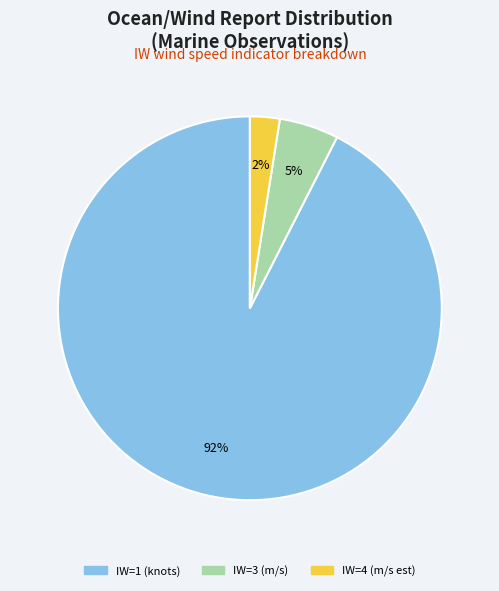

What percentage is the IW=4 (m/s est) slice, to the nearest percent?

3%